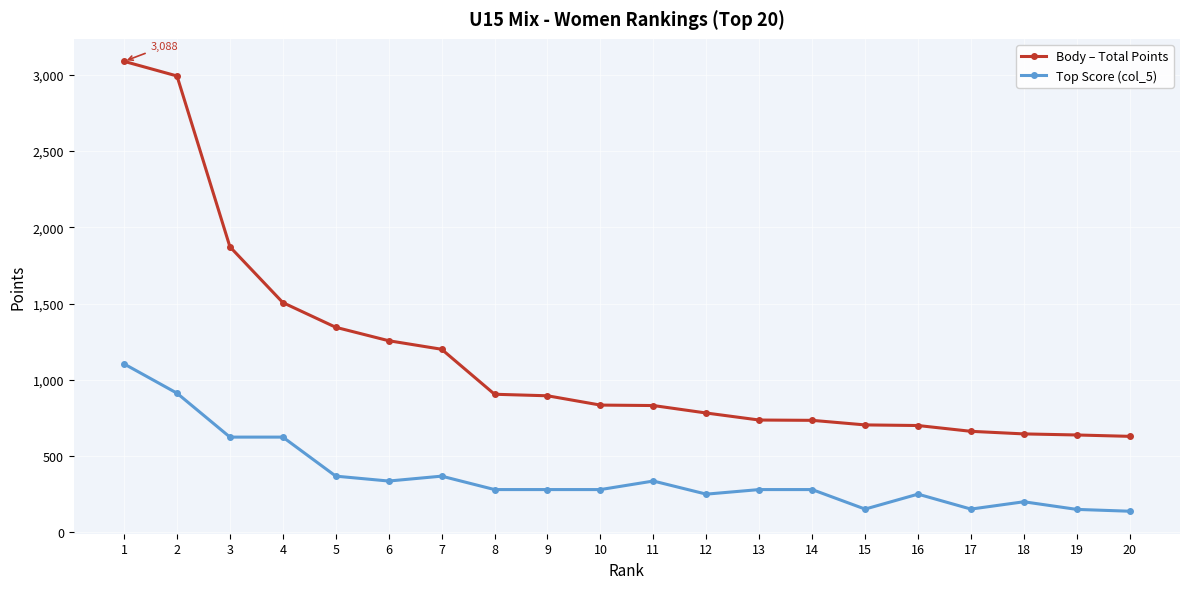

Is this an area chart (filled region under the line)?

No